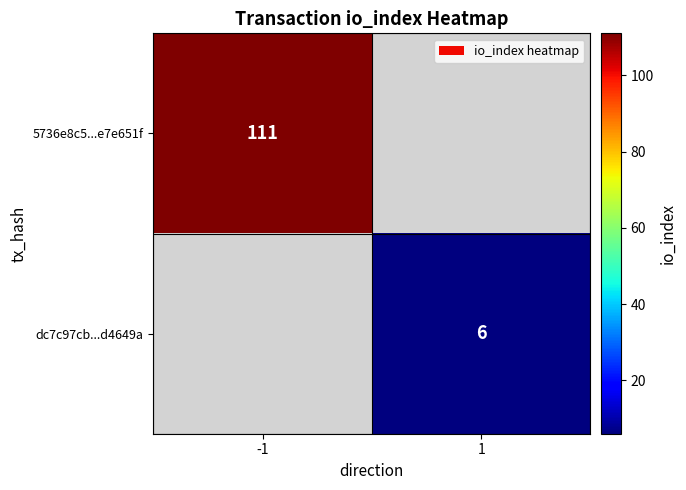

The value of dc7c97cb...d4649a at 1 is 6. True or false?

True